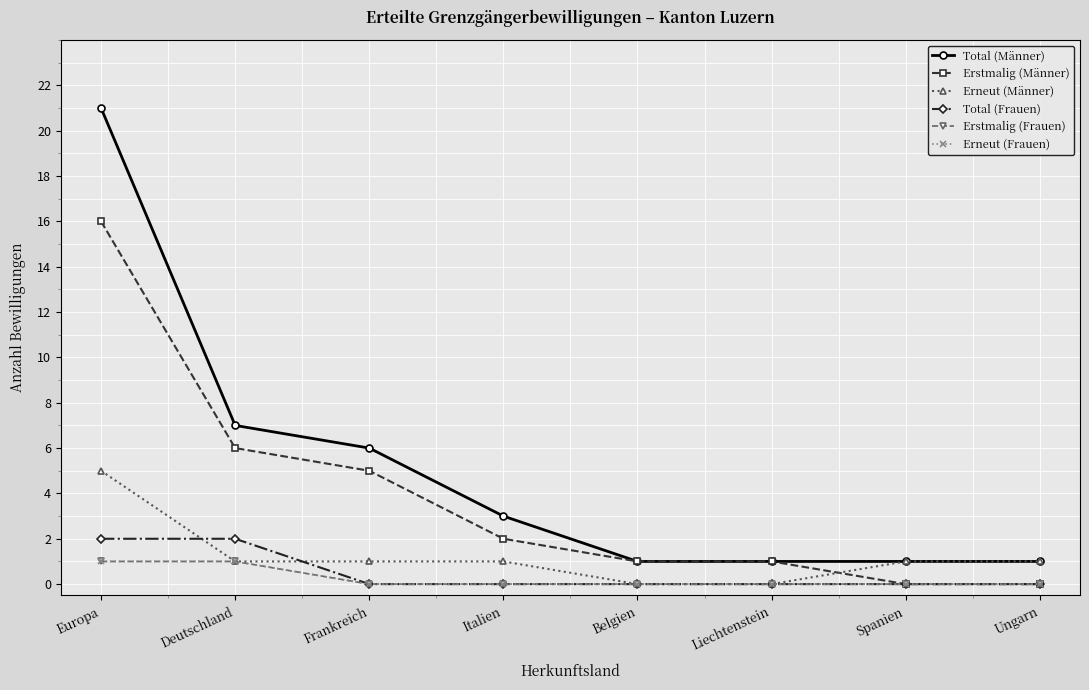

What is the difference between the Erneut (Männer) values at Spanien and Belgien?

1